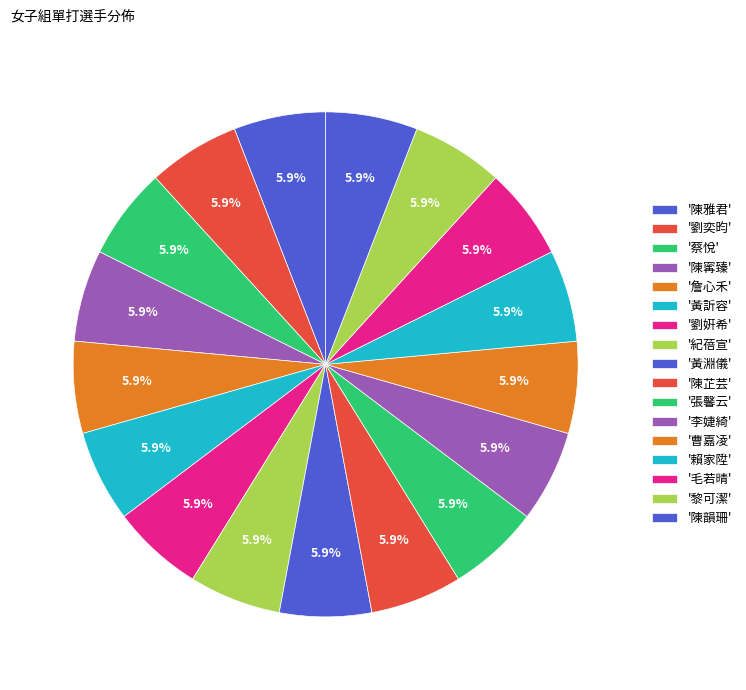

How many segments does this pie chart have?

17